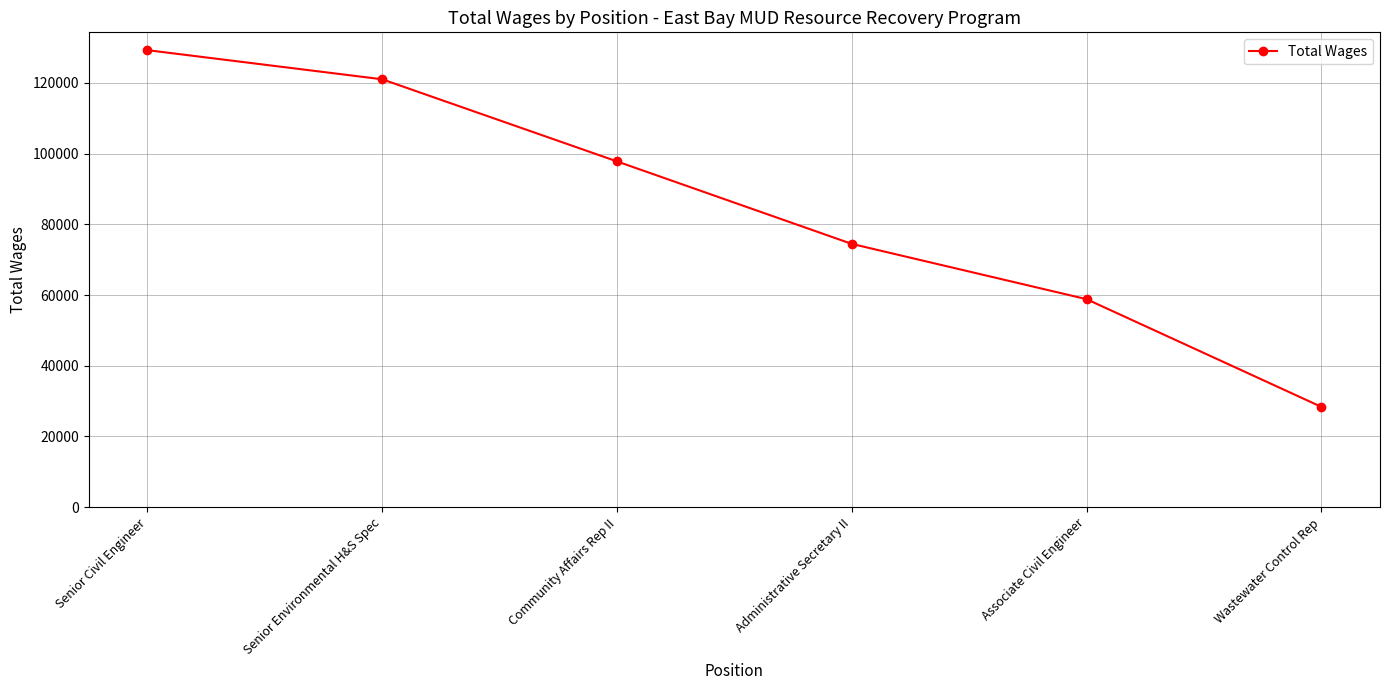

The chart shows a value of 35114 at Associate Civil Engineer. True or false?

False